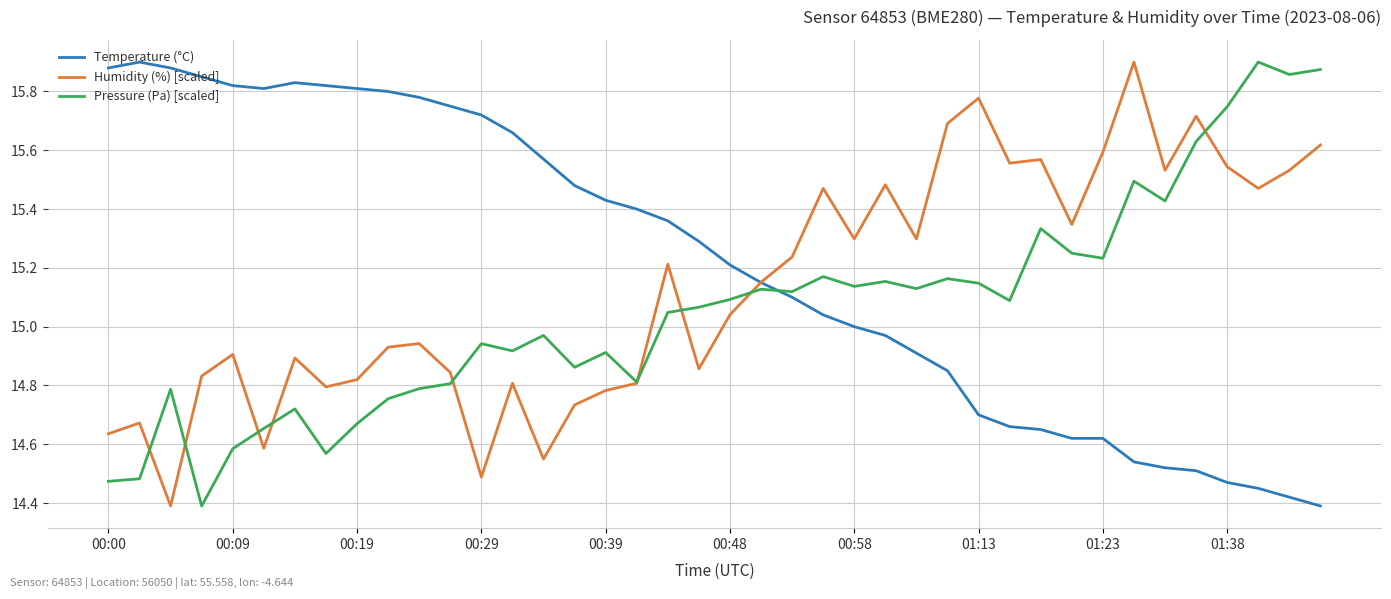

Which series has the largest total across all categories?

Temperature (°C)